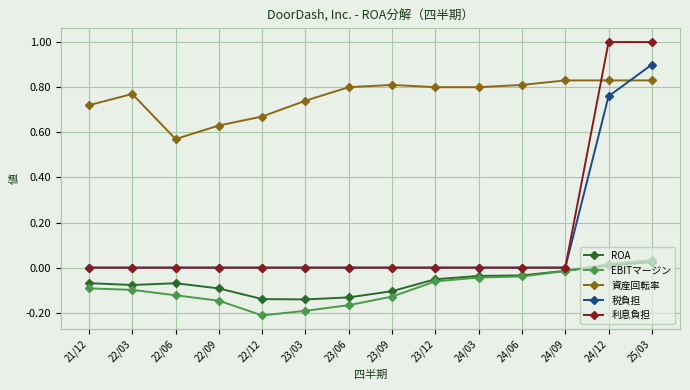

What are all the series names shown in the legend?

ROA, EBITマージン, 資産回転率, 税負担, 利息負担